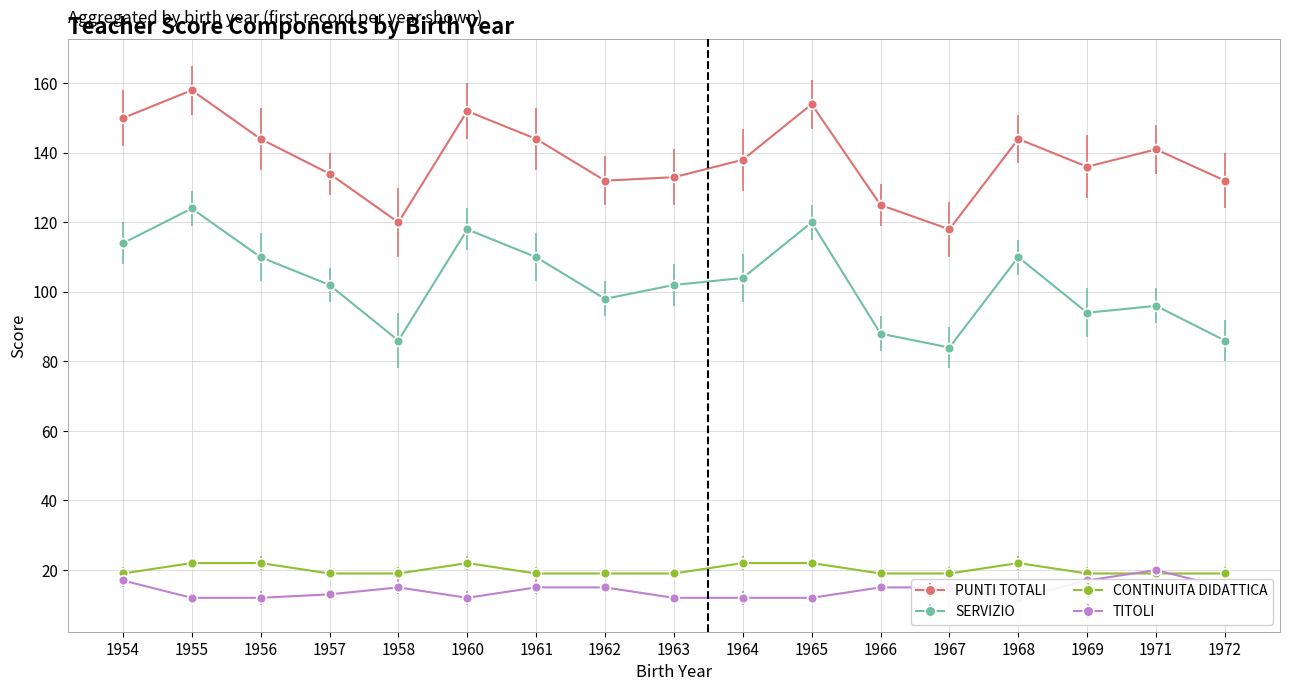

Reading right to left, what are all the values shown in this chart?

PUNTI TOTALI: 1972=132	1971=141	1969=136	1968=144	1967=118	1966=125	1965=154	1964=138	1963=133	1962=132	1961=144	1960=152	1958=120	1957=134	1956=144	1955=158	1954=150
SERVIZIO: 1972=86	1971=96	1969=94	1968=110	1967=84	1966=88	1965=120	1964=104	1963=102	1962=98	1961=110	1960=118	1958=86	1957=102	1956=110	1955=124	1954=114
CONTINUITA DIDATTICA: 1972=19	1971=19	1969=19	1968=22	1967=19	1966=19	1965=22	1964=22	1963=19	1962=19	1961=19	1960=22	1958=19	1957=19	1956=22	1955=22	1954=19
TITOLI: 1972=15	1971=20	1969=17	1968=12	1967=15	1966=15	1965=12	1964=12	1963=12	1962=15	1961=15	1960=12	1958=15	1957=13	1956=12	1955=12	1954=17